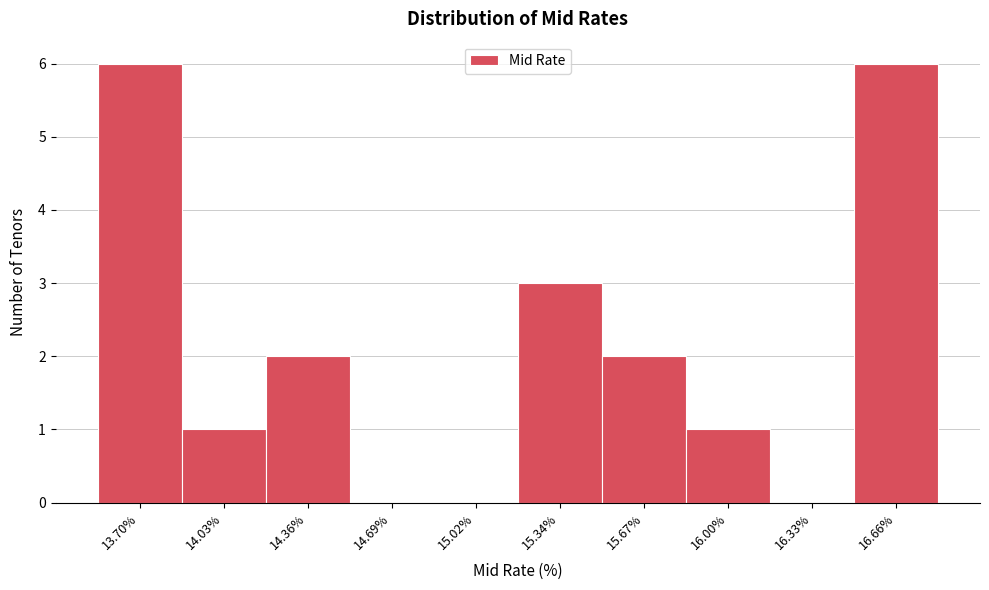

Reading left to right, what are all the values shown in this chart?

13.70%=6	14.03%=1	14.36%=2	14.69%=0	15.02%=0	15.34%=3	15.67%=2	16.00%=1	16.33%=0	16.66%=6